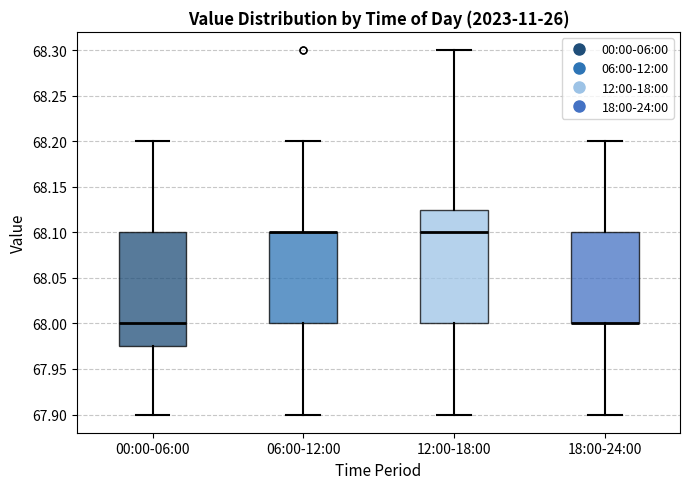

Where is the upper edge of the box for 00:00-06:00 on the y-axis? The values are not printed on the chart, so give them approximately, as read against the axis.

68.100